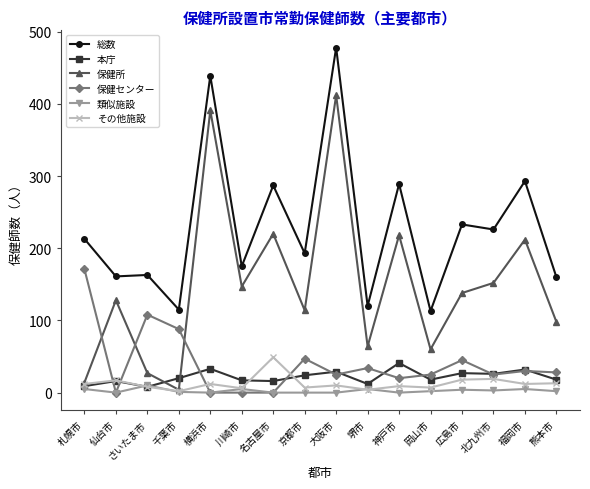

At which category does 類似施設 reach its first local peak?

さいたま市